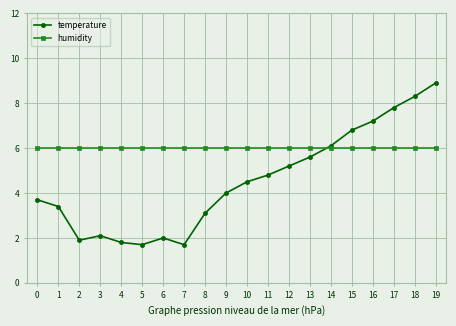

How many intersections are there between humidity and temperature?

1